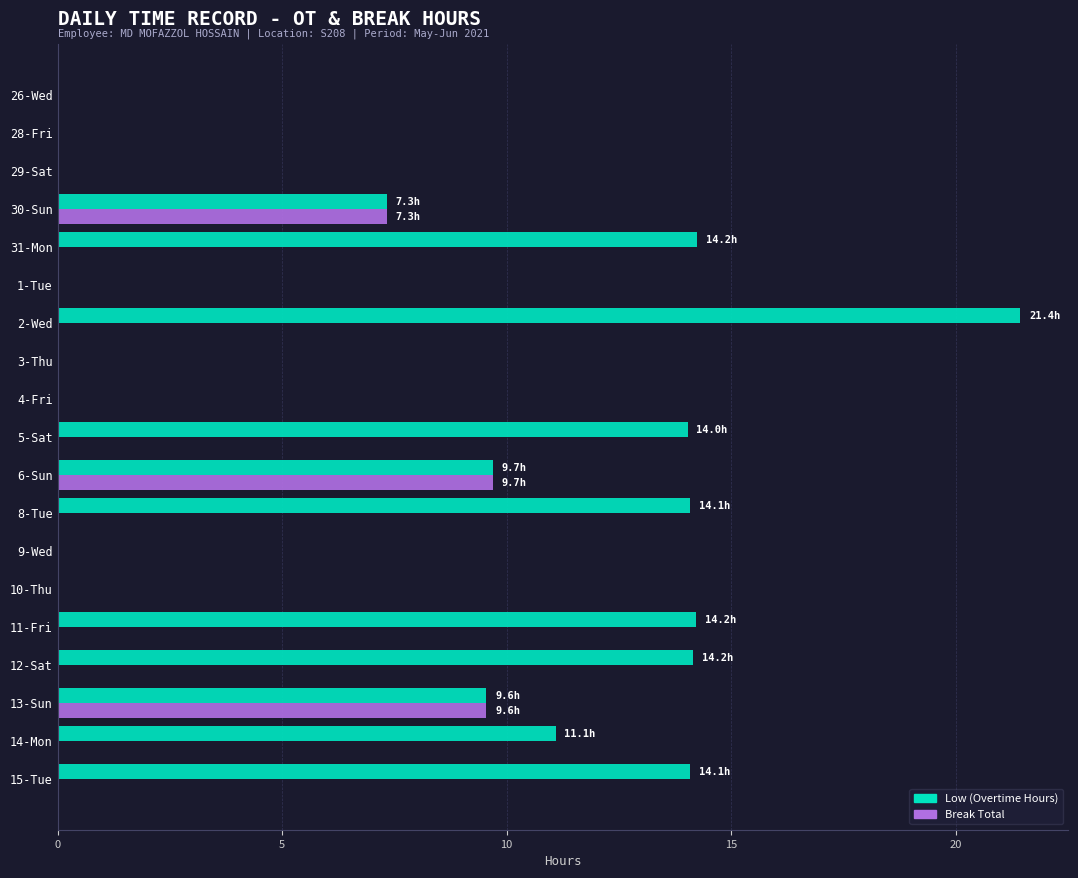

Count the number of categories in the chart.

19